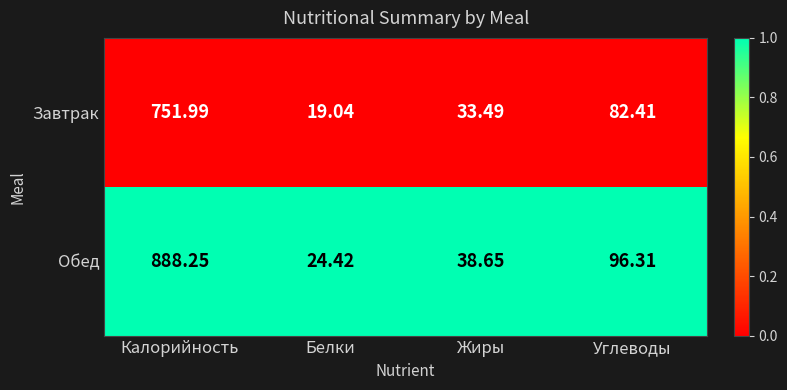

Is the value of Завтрак at Белки greater than the value of Обед at Калорийность?

No